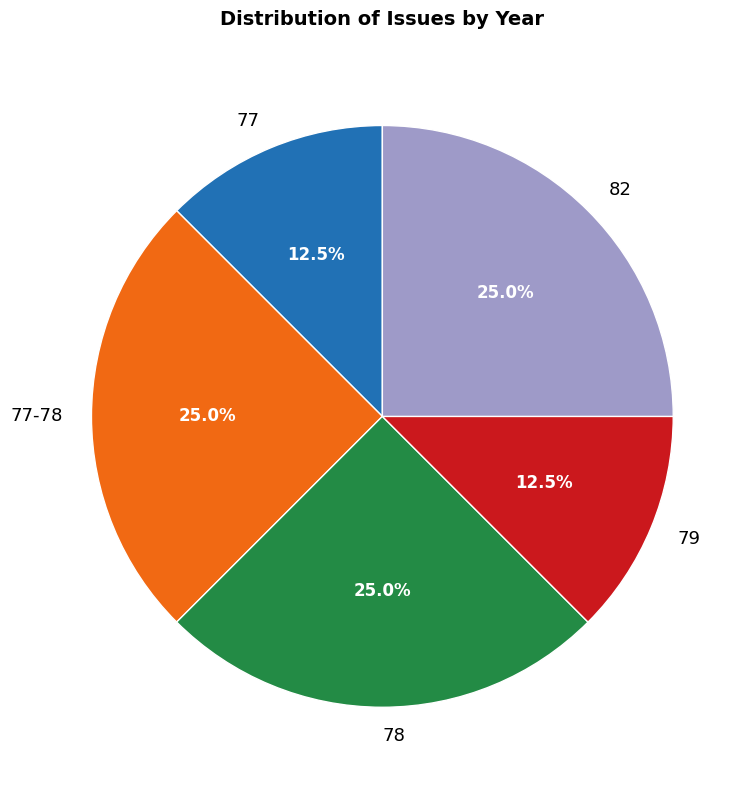

Is it true that 82 is 25% of the pie?

True